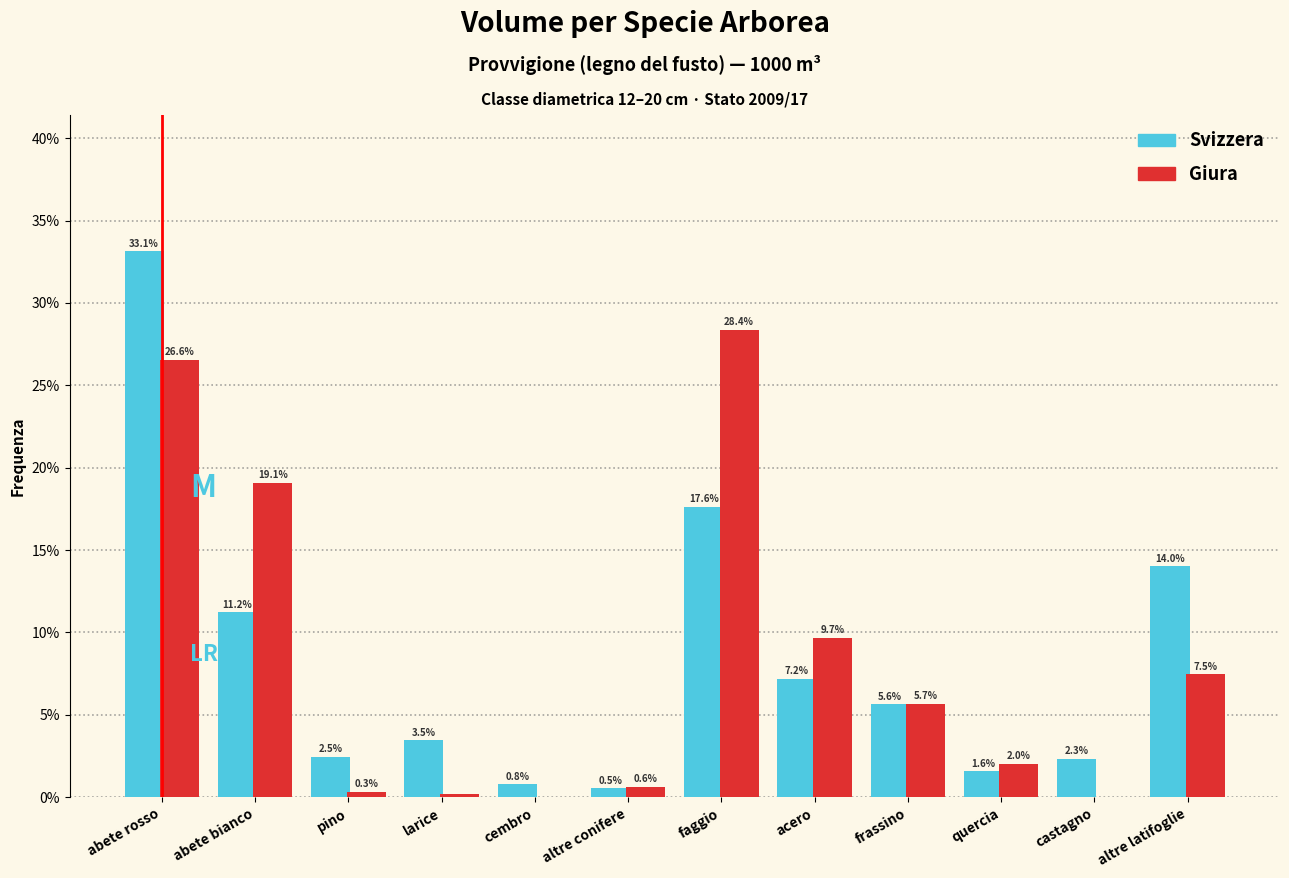

At which category is the sum across all series the highest?

abete rosso